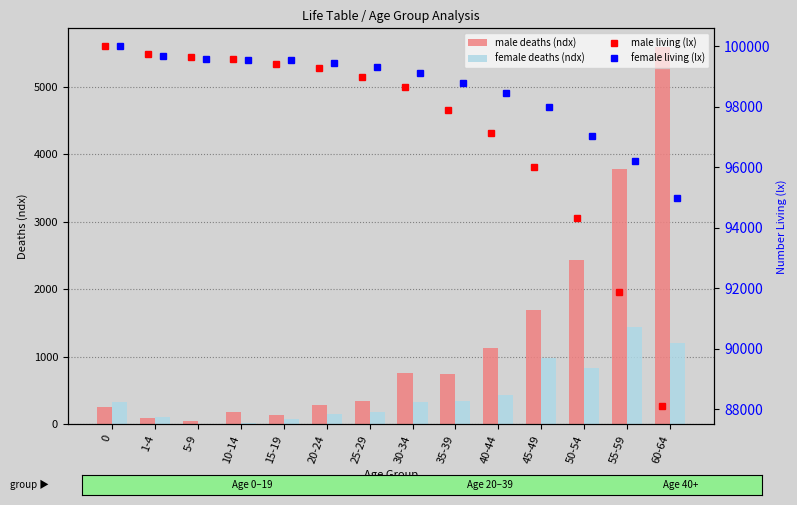

Which category has the lowest value in the female deaths (ndx) series?

5-9